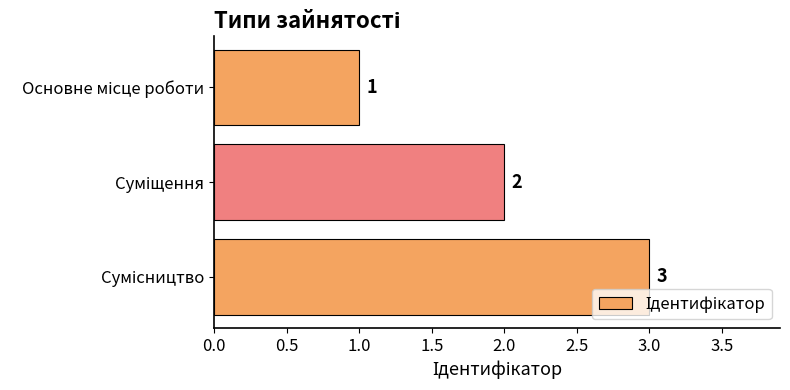

What is the maximum value shown in the chart?

3